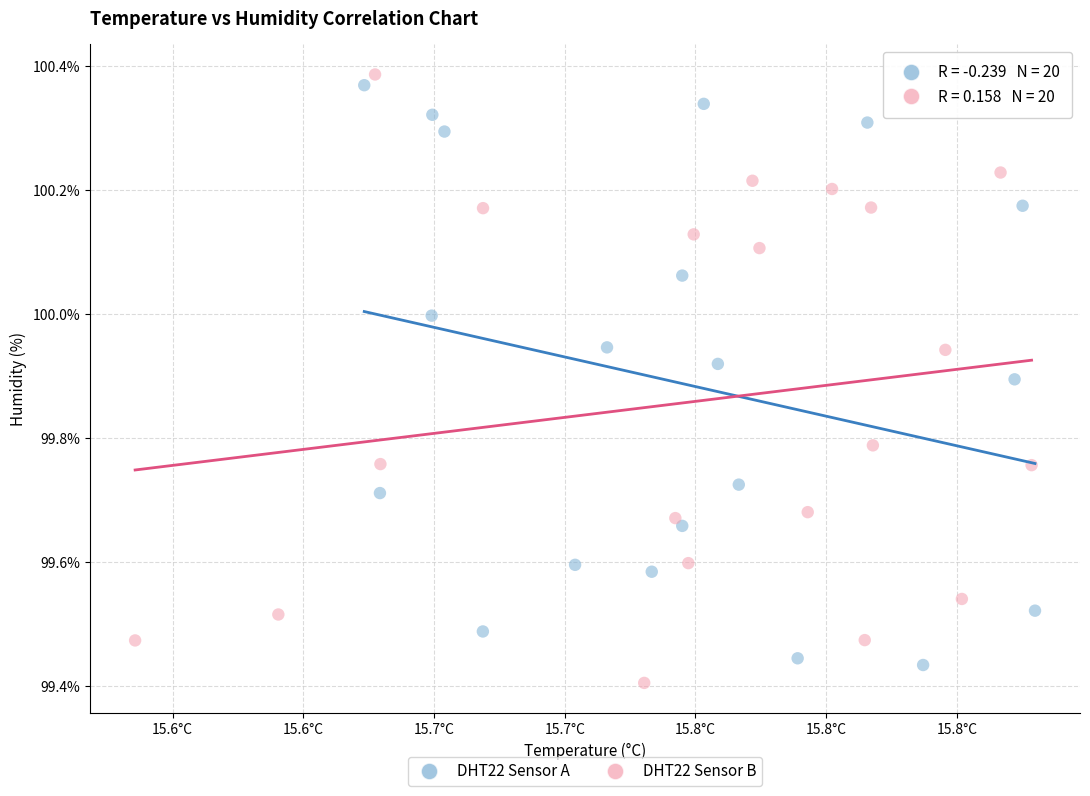

What are all the series names shown in the legend?

DHT22 Sensor A, DHT22 Sensor B